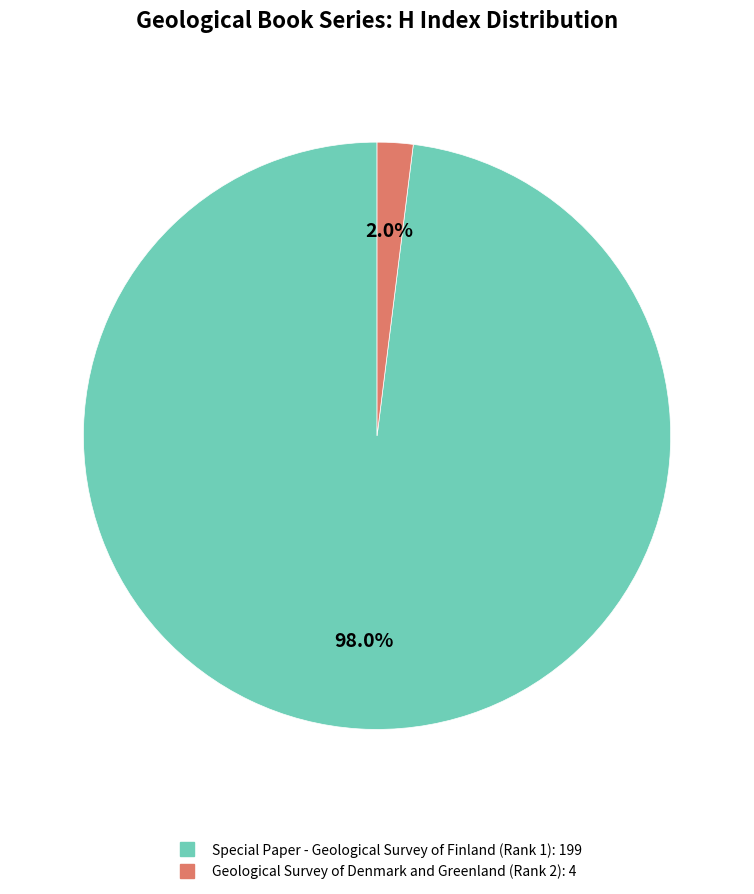

How many slices are in this pie chart?

2